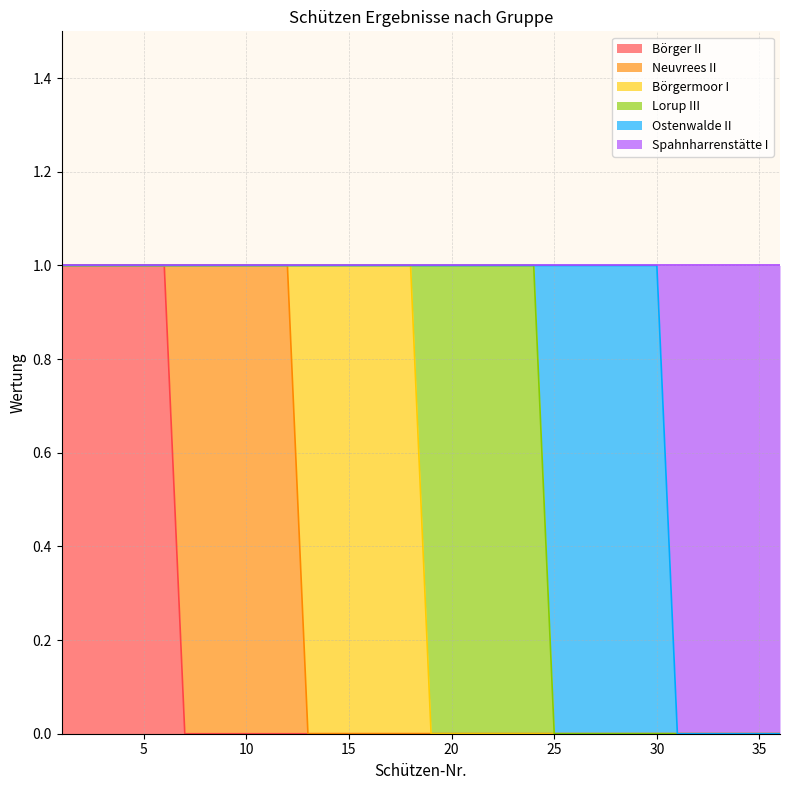

Which series has the largest total across all categories?

Börger II